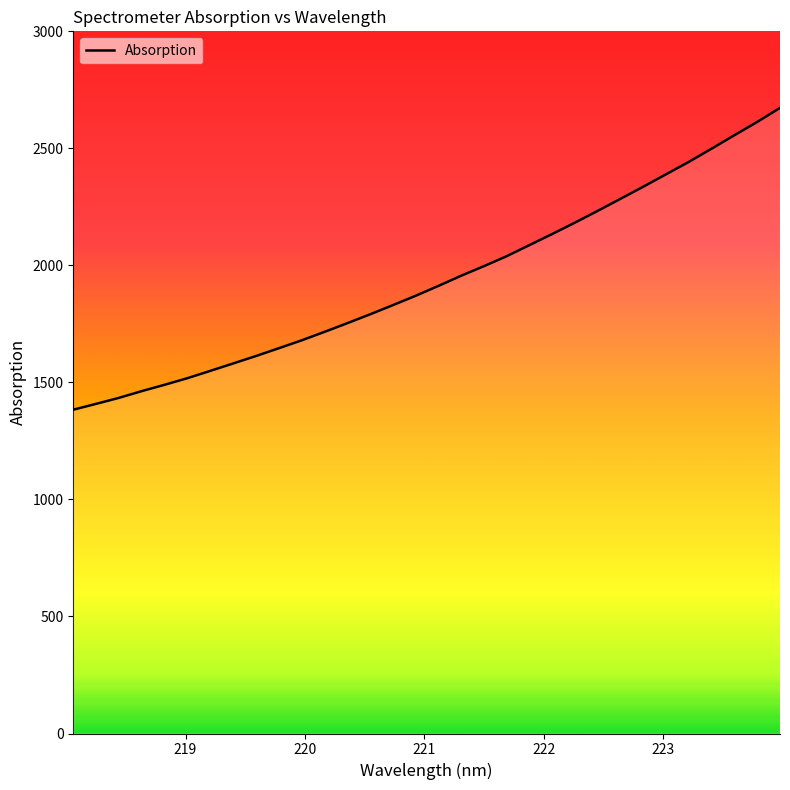

What is the minimum value shown in the chart?

1383.4